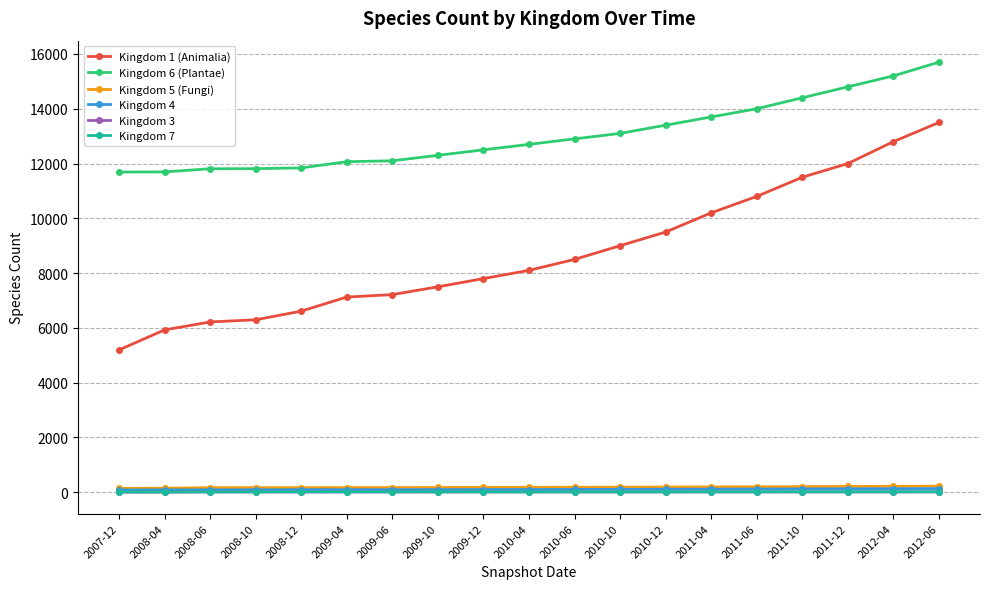

Is it true that Kingdom 1 (Animalia) equals 2954 at 2009-06?

False